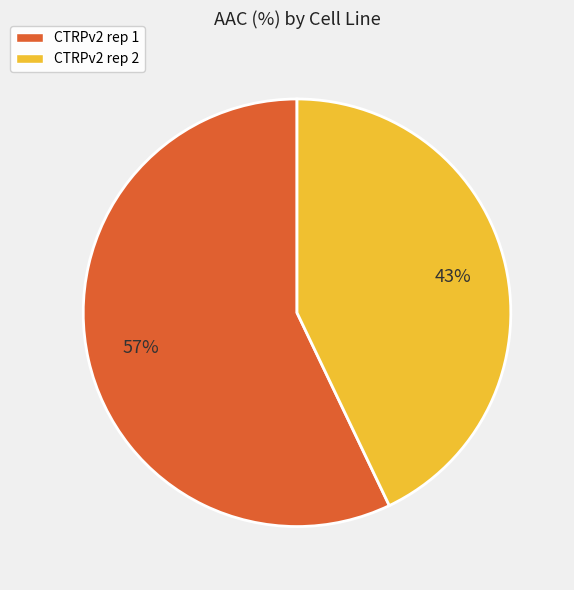

Rank the categories by value from lowest to highest.

CTRPv2 rep 2, CTRPv2 rep 1